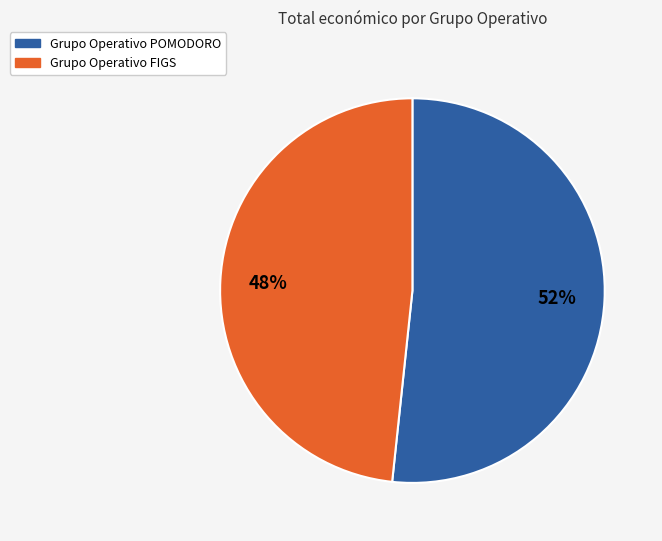

Does any single category account for the majority?

Yes